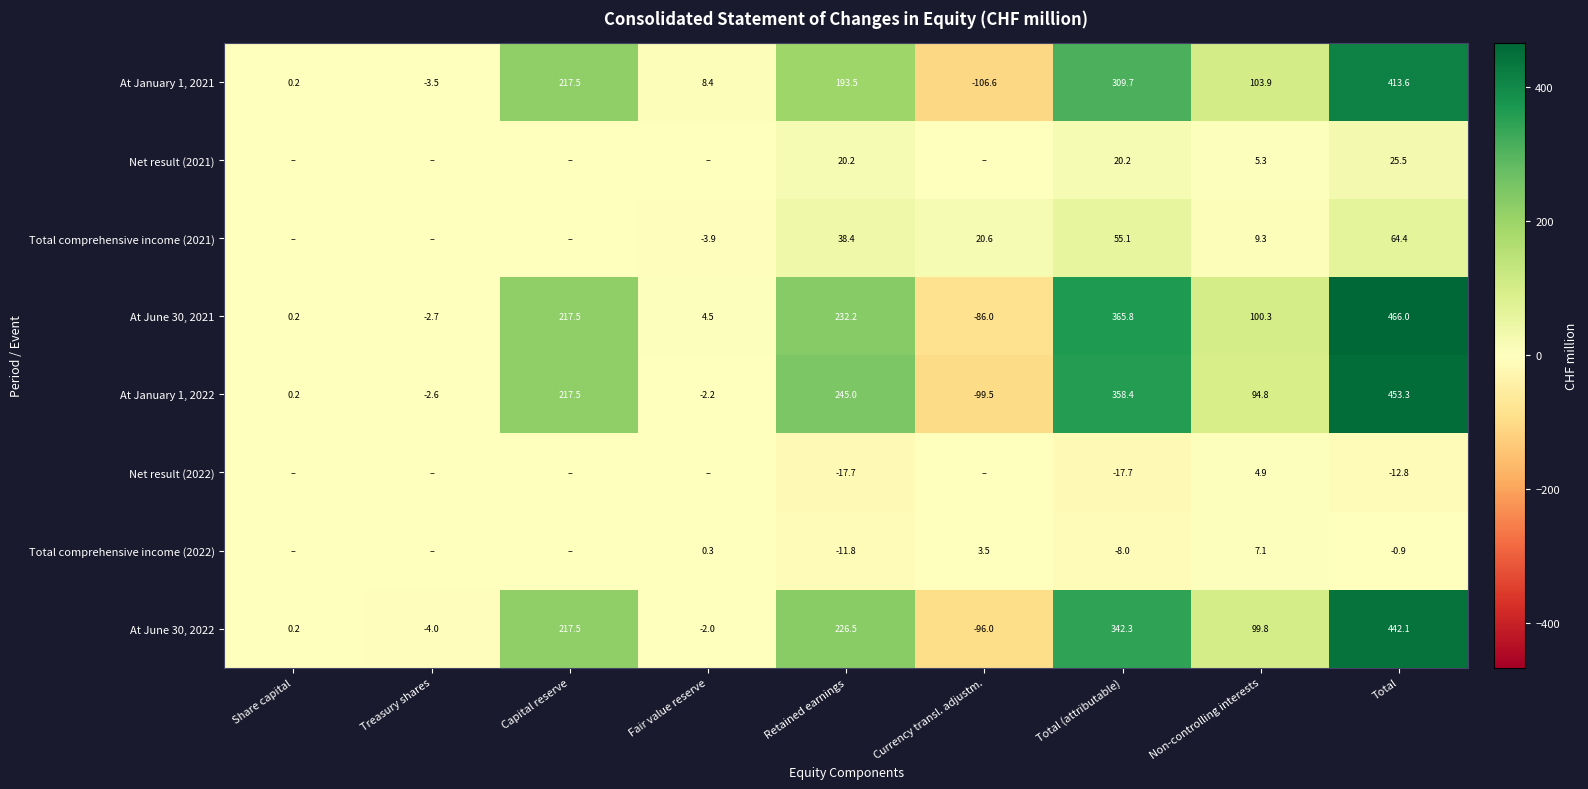

How many data points in At June 30, 2021 are less than 100?

4